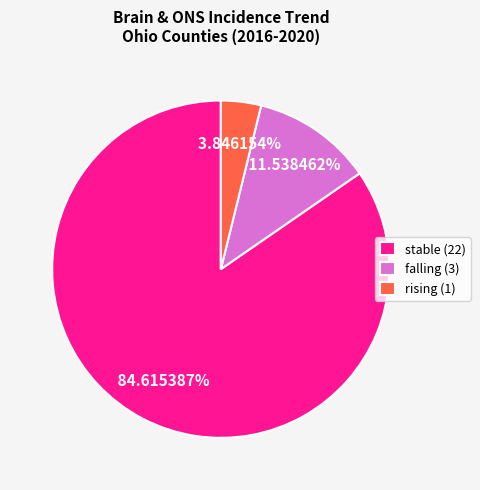

What is the smallest slice in the pie chart?

rising